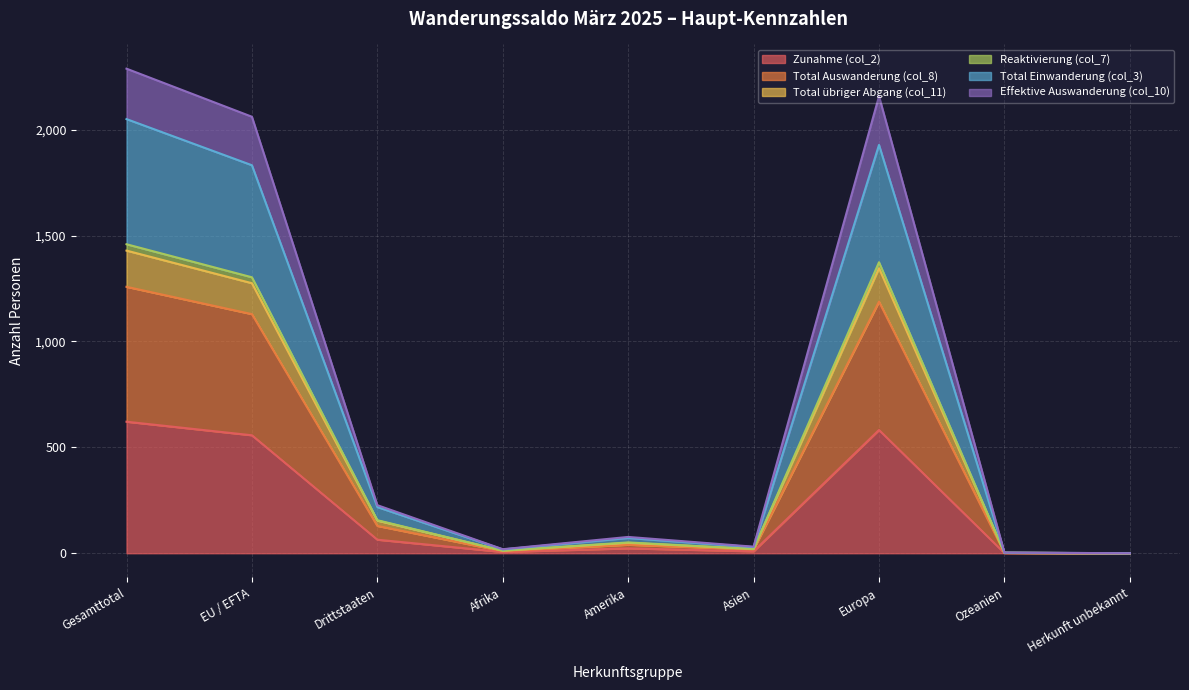

At which label is Reaktivierung (col_7) closest to 1144?

EU / EFTA